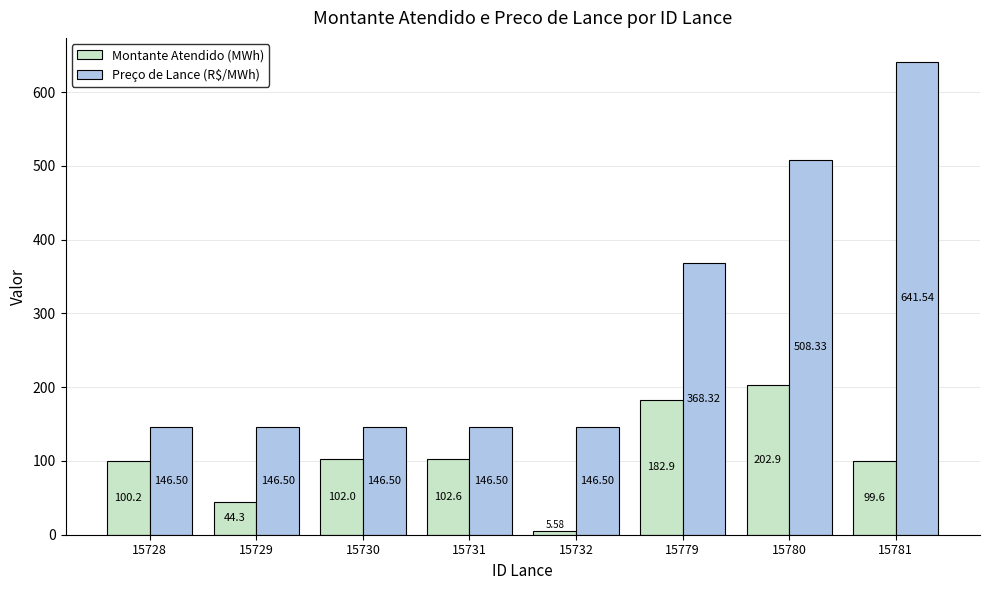

Rank the categories by Montante Atendido (MWh) value from lowest to highest.

15732, 15729, 15781, 15728, 15730, 15731, 15779, 15780